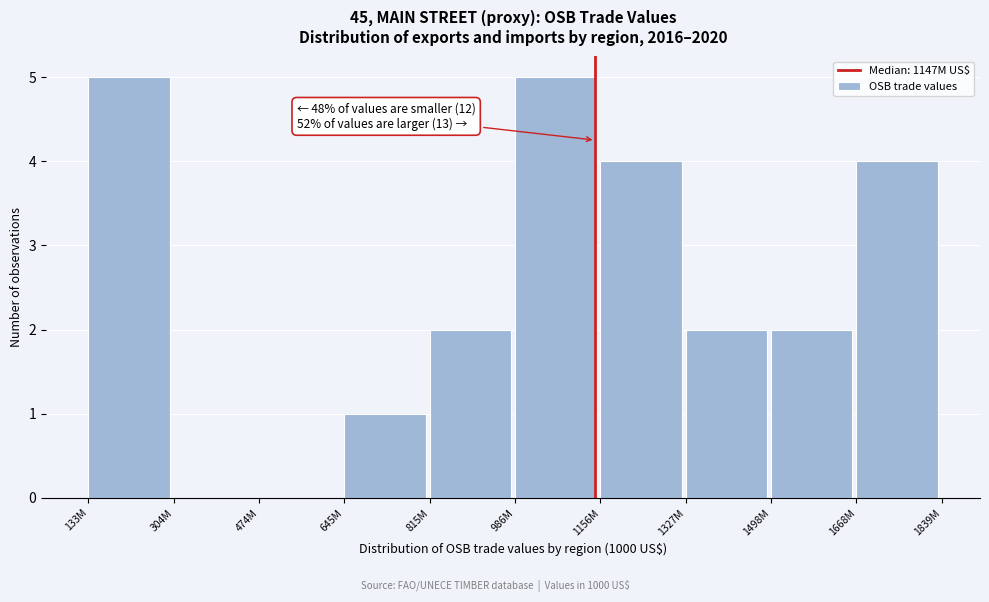

Reading left to right, transcribe all the data shown in this chart.

133M=5	304M=0	474M=0	645M=1	815M=2	986M=5	1156M=4	1327M=2	1498M=2	1668M=4